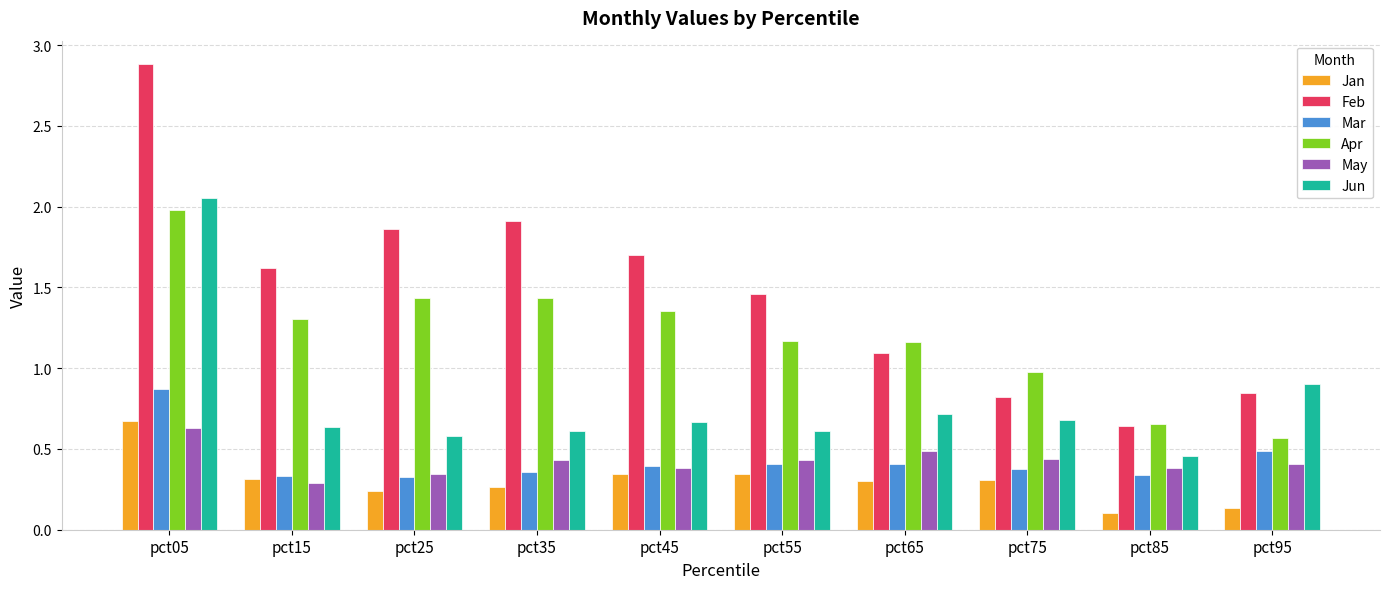

What is the highest value of the Apr series?

2.0